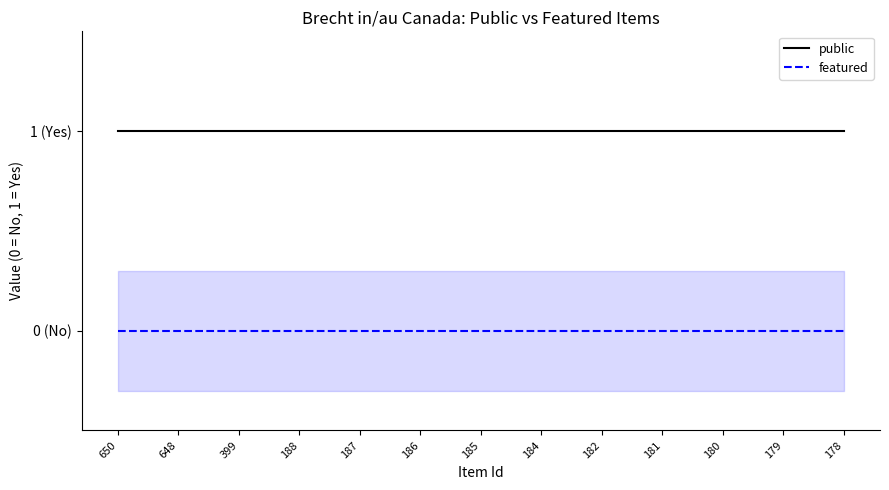

Reading left to right, what are all the values shown in this chart?

public: 1	1	1	1	1	1	1	1	1	1	1	1	1
featured: 0	0	0	0	0	0	0	0	0	0	0	0	0